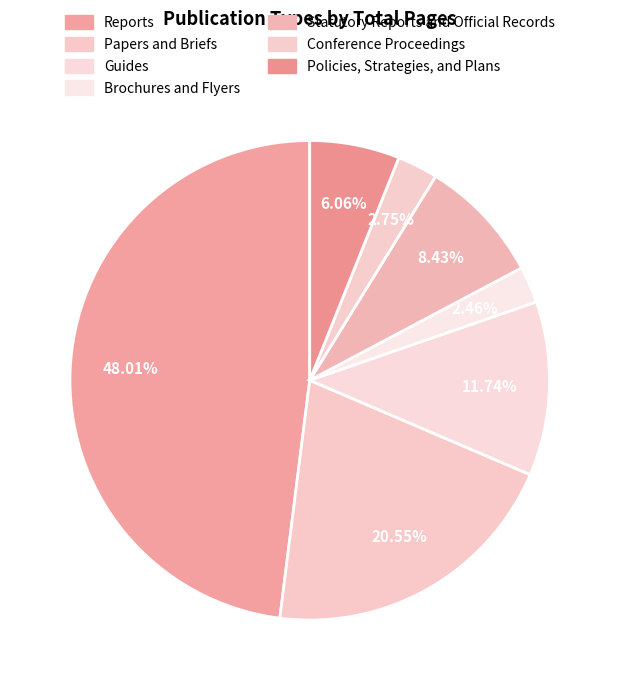

Is there any slice that represents more than half of the pie?

No